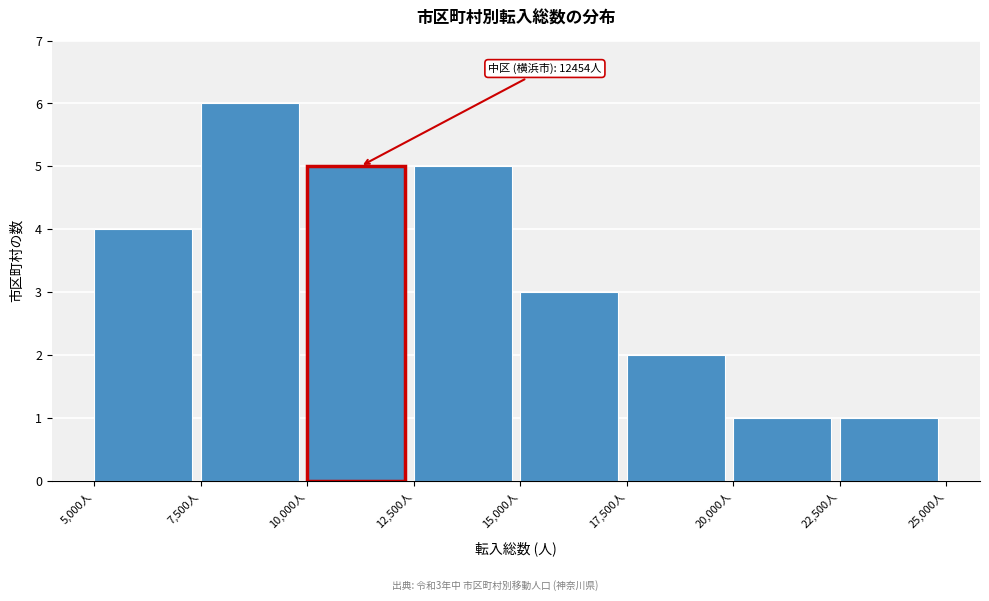

Which range on the x-axis has the tallest bar?

7500 to 10000